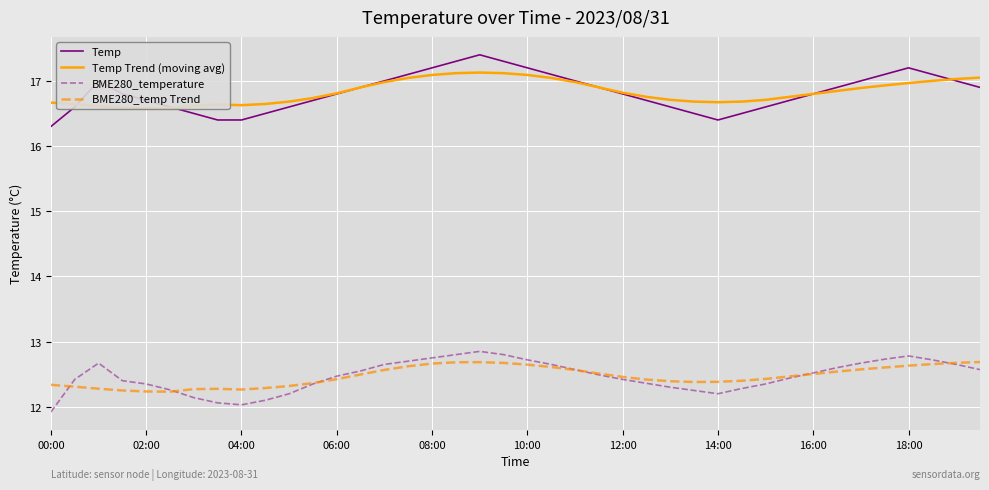

True or false: BME280_temperature and Temp intersect in this chart.

False